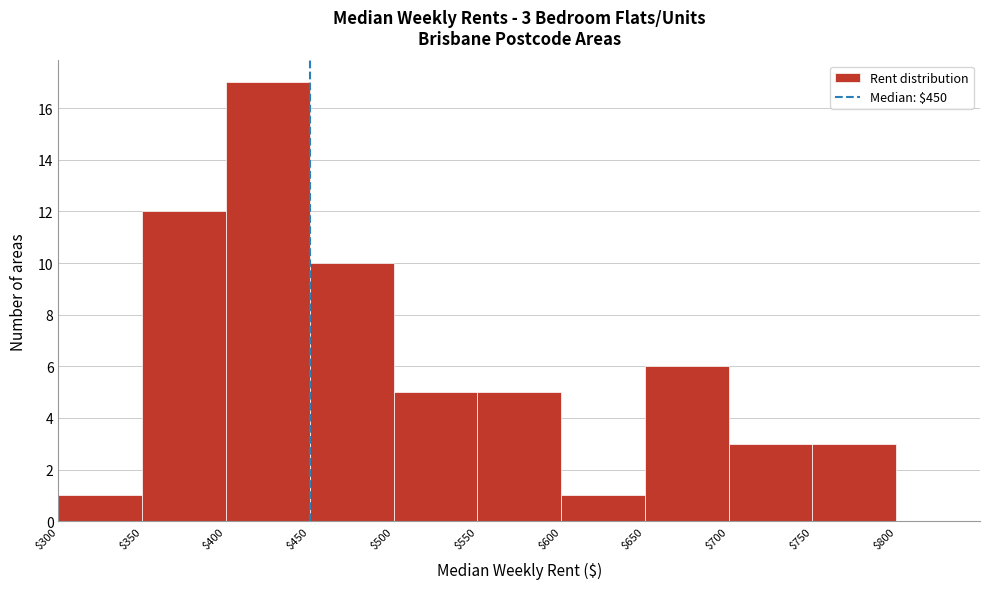

Which range on the x-axis has the tallest bar?

$400 to $450